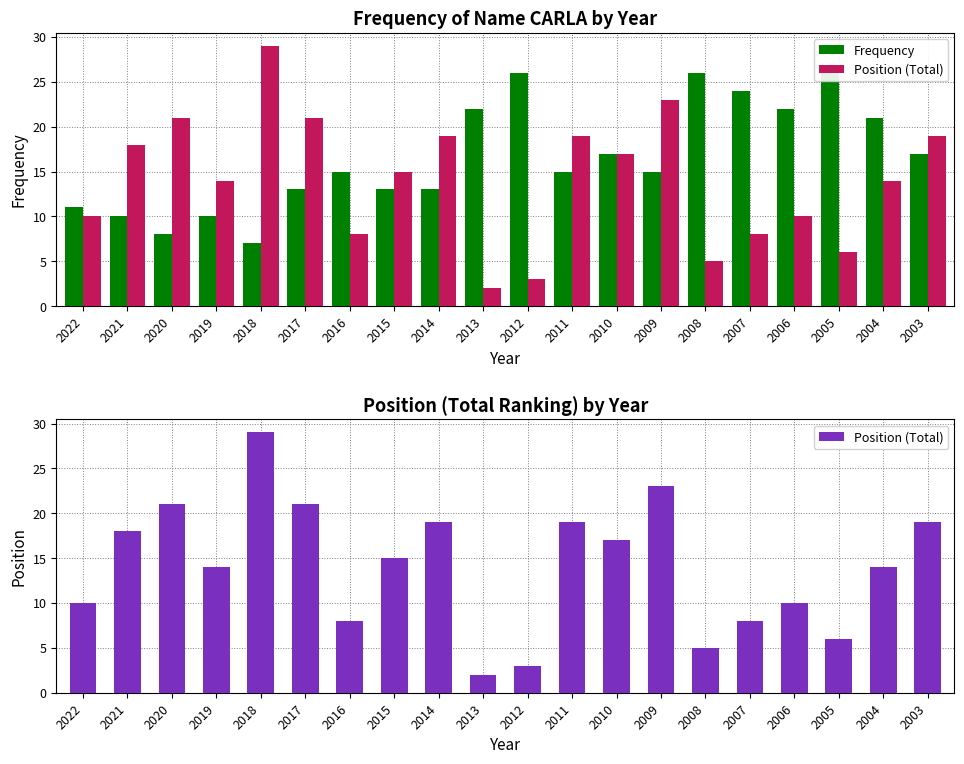

Is it true that Position (Total) equals 21 at 2017?

True